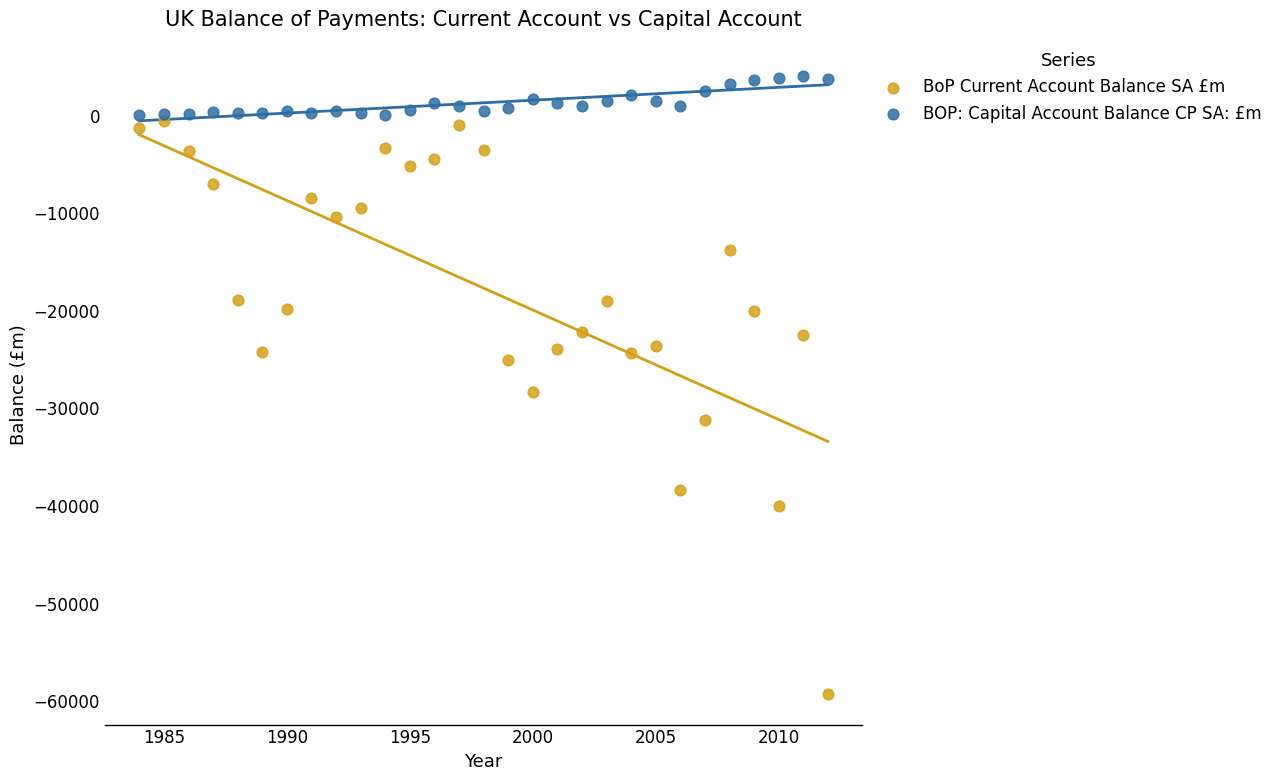

Which series has the widest spread of Y values?

BoP Current Account Balance SA £m